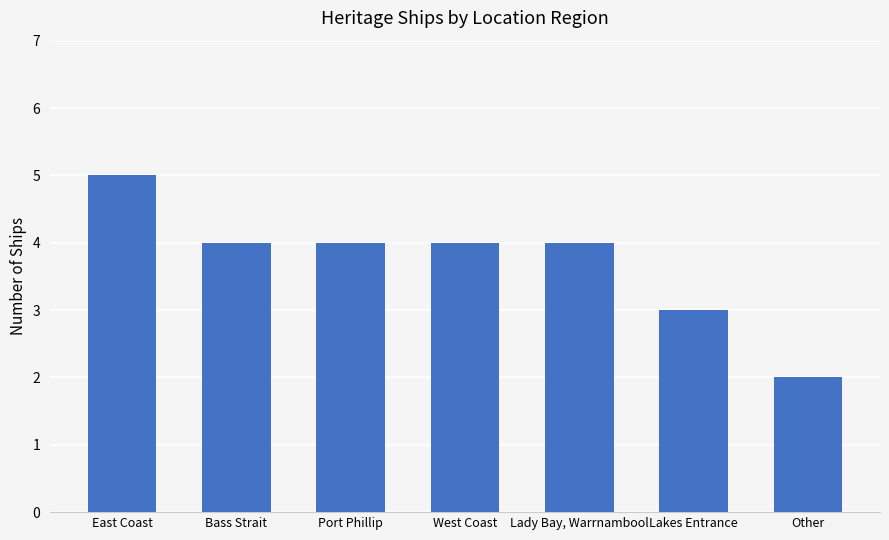

Count the number of categories in the chart.

7